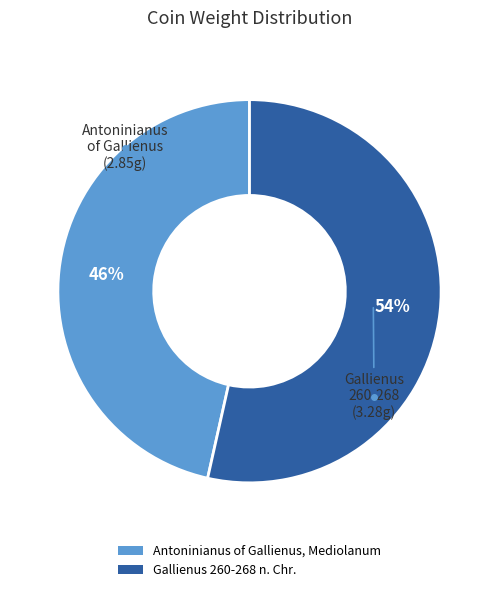

To the nearest percent, what portion does Antoninianus of Gallienus, Mediolanum represent?

46%